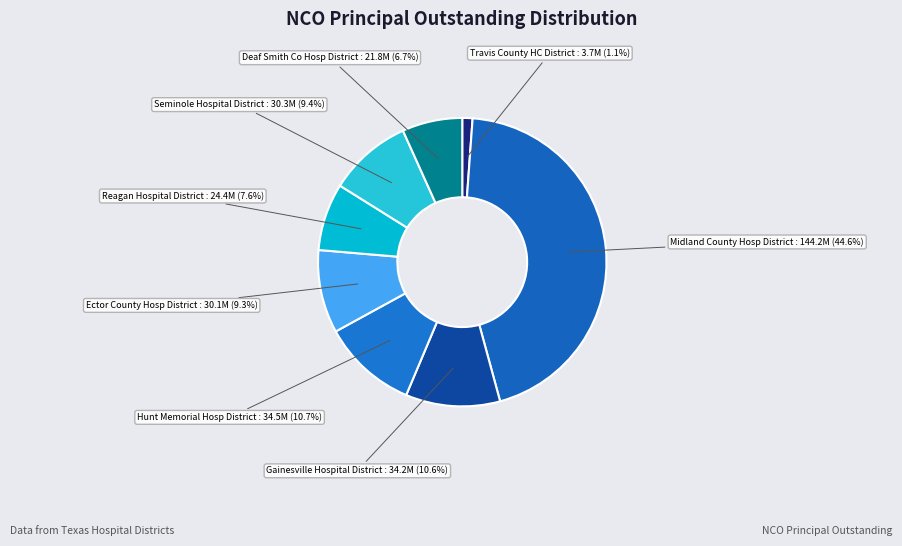

What is the ratio of the value at Seminole Hospital District to the value at Ector County Hosp District?

1.0